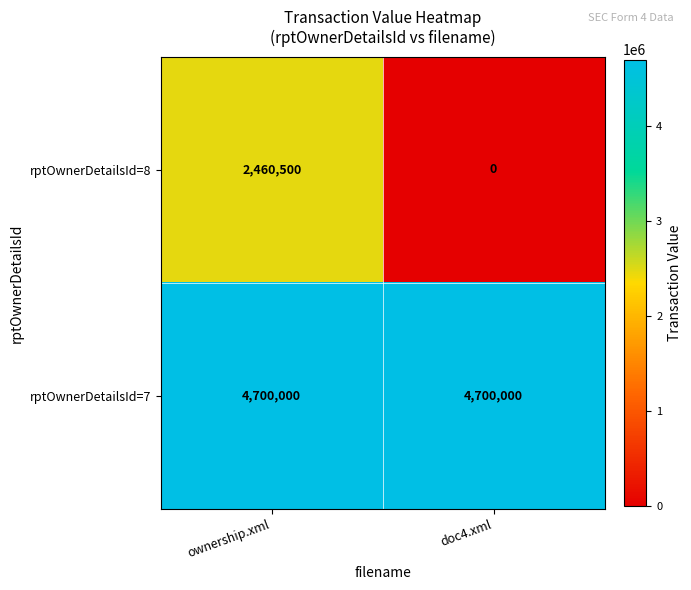

At ownership.xml, list the series in order from smallest to largest.

rptOwnerDetailsId=8, rptOwnerDetailsId=7